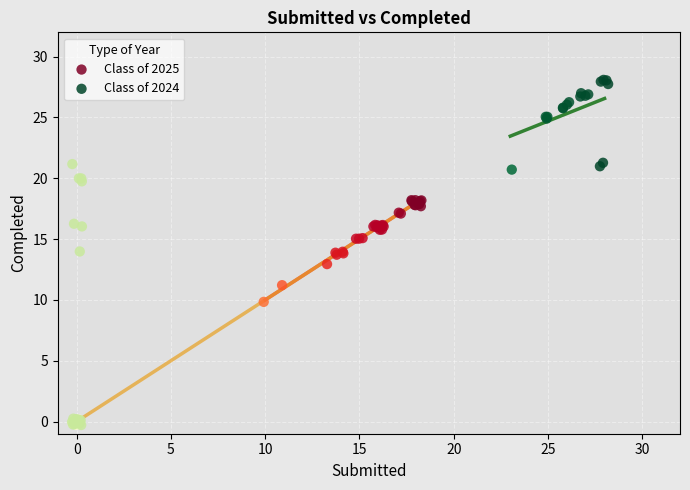

Which series reaches the maximum Y coordinate?

Class of 2024